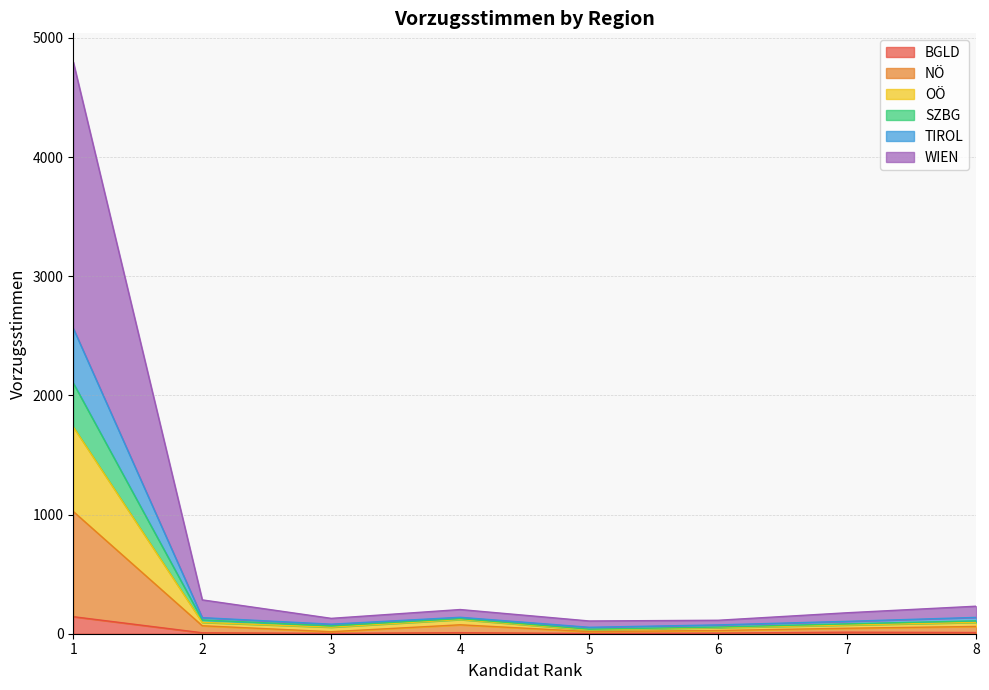

Between 1 and 7, which is larger?

1